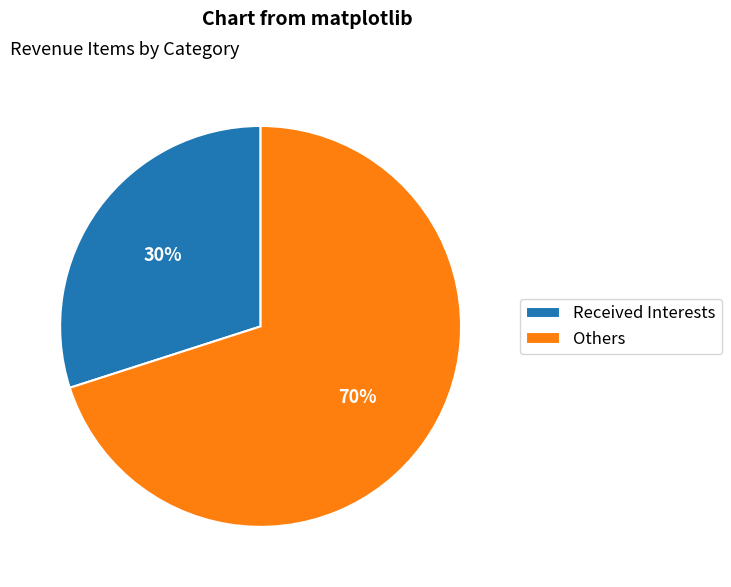

True or false: Others accounts for 70% of the total.

True